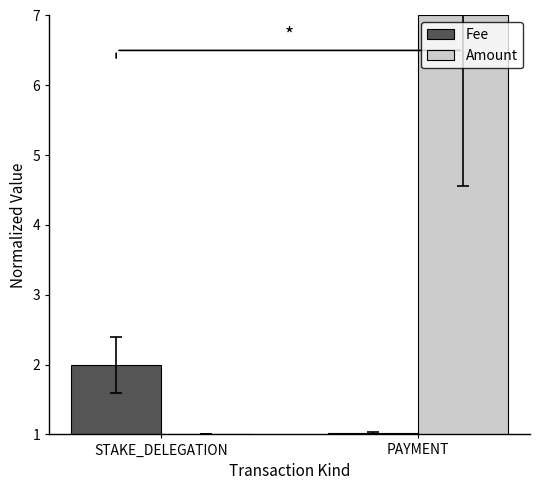

Reading left to right, transcribe all the data shown in this chart.

Fee: 2.0	1.0
Amount: 1.0	7.0